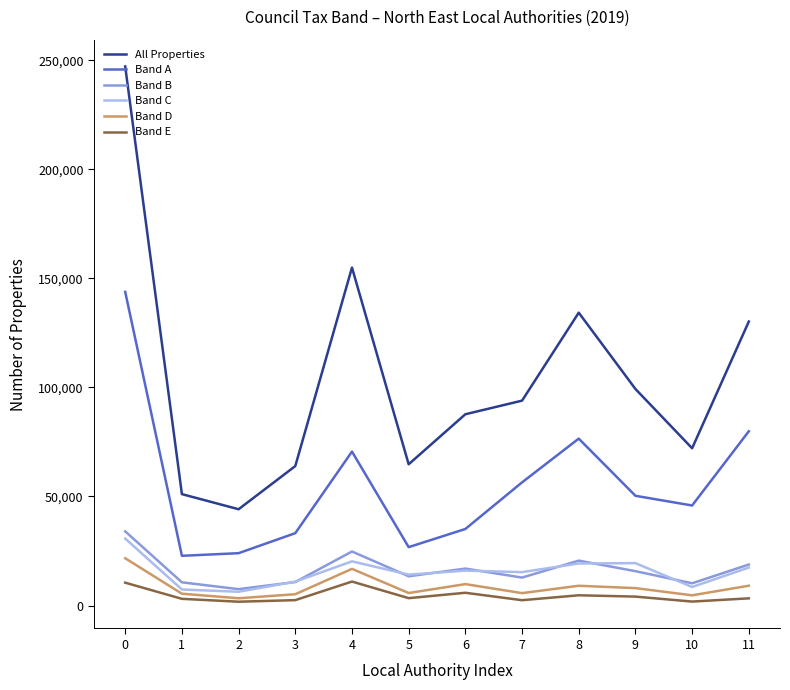

Is it true that Band D equals 21670 at 0?

True